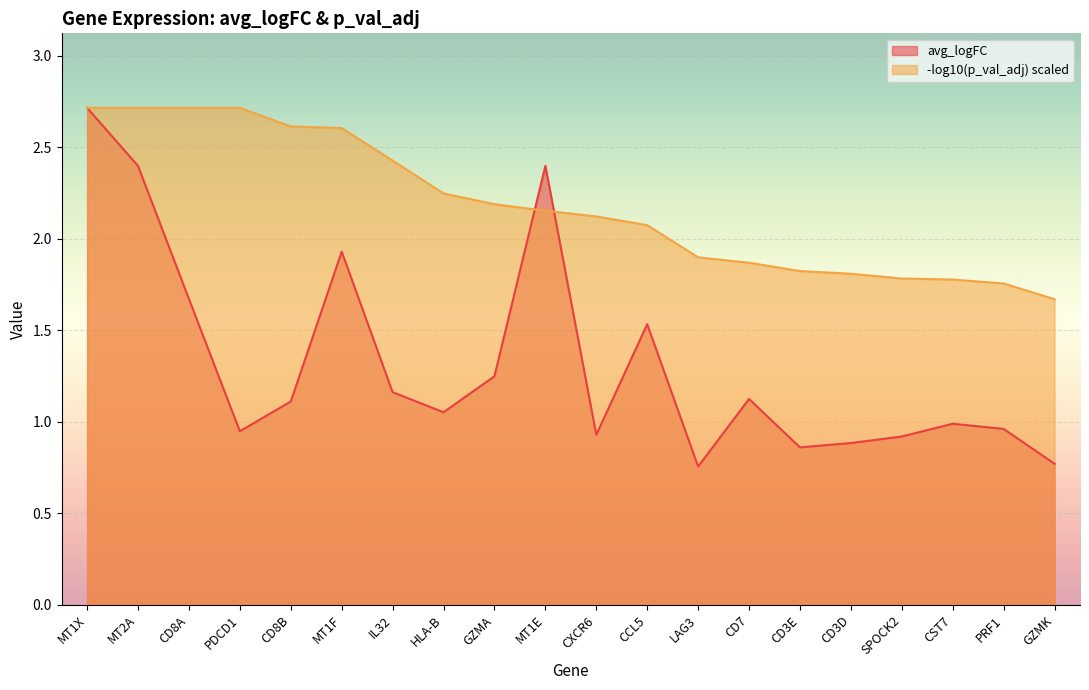

What is the maximum value shown in the chart?

2.7